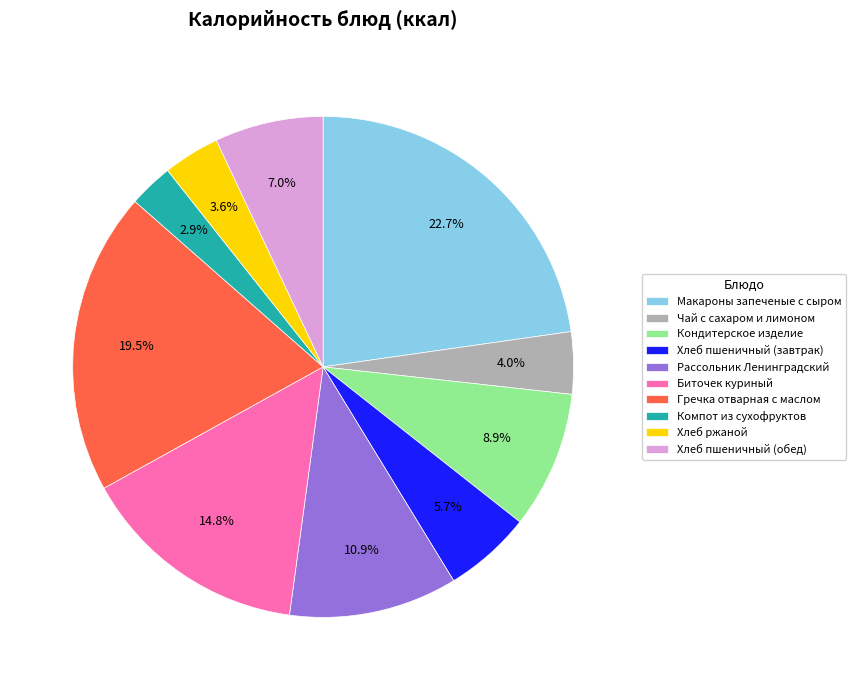

Which has a higher value, Макароны запеченые с сыром or Хлеб пшеничный (завтрак)?

Макароны запеченые с сыром